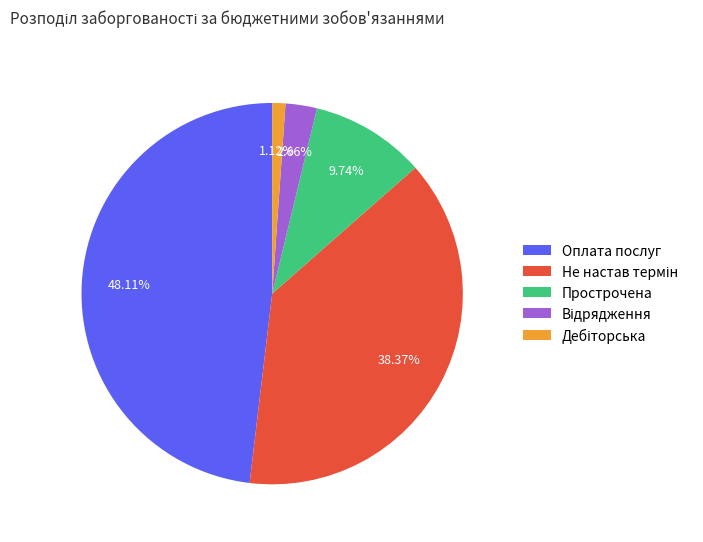

Does any single category account for the majority?

No